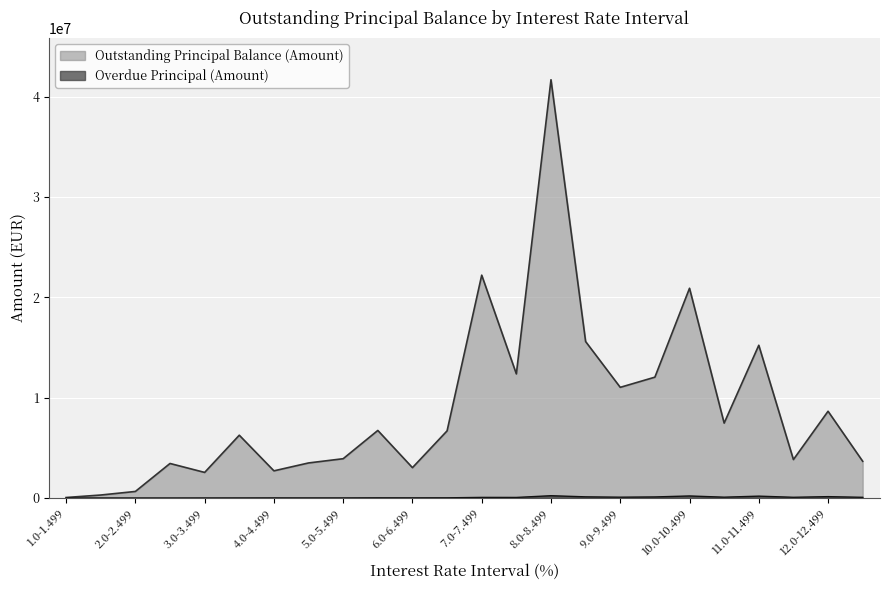

How many values in the Overdue Principal (Amount) series exceed 57159?

12